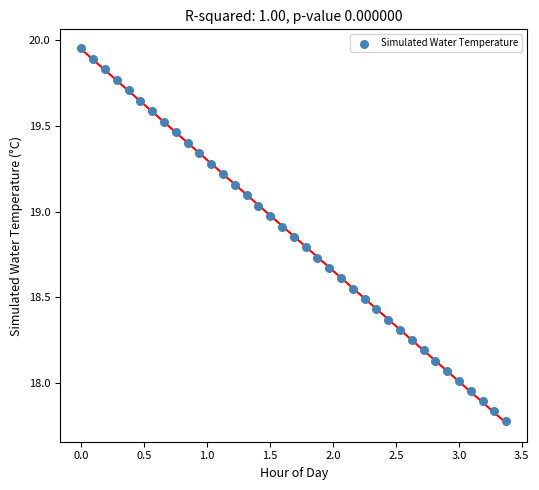

What is the range of Y values (max minus min)?

2.2